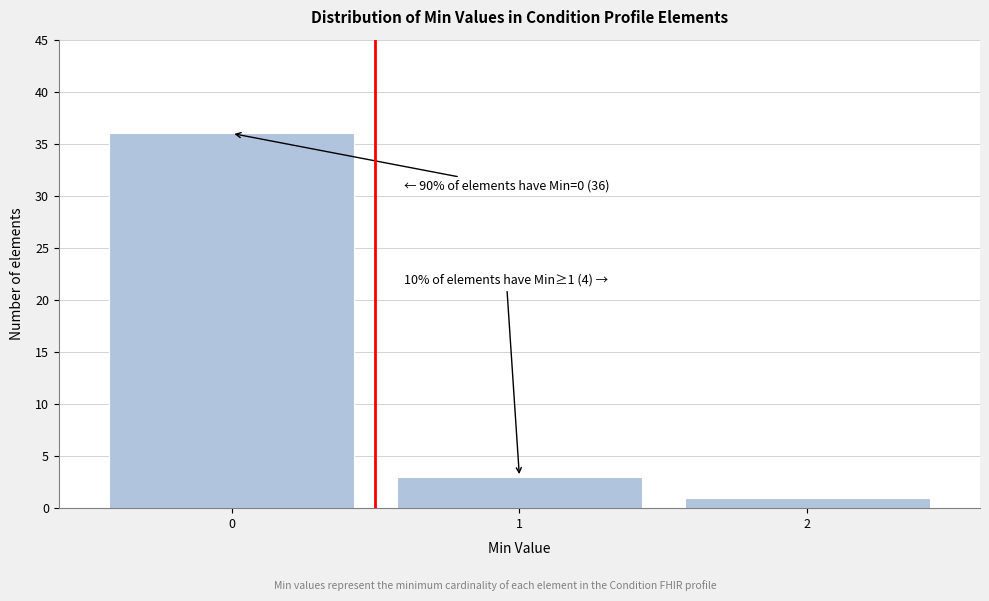

Which range on the x-axis has the tallest bar?

-0.5 to 0.5